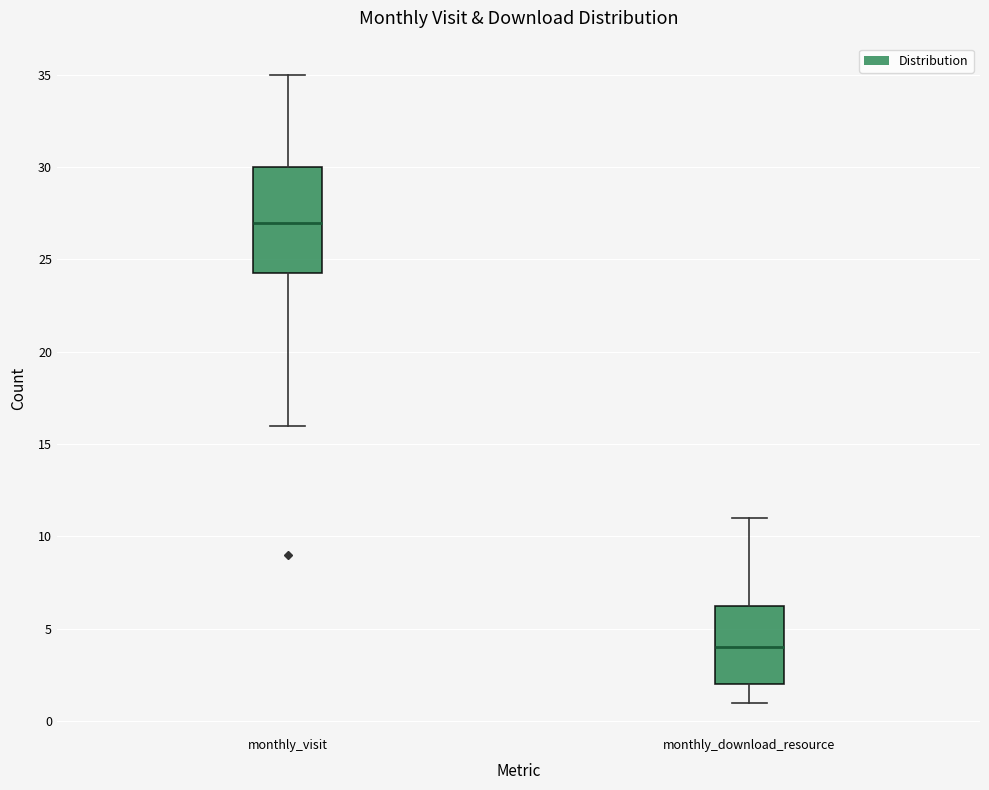

Reading left to right, transcribe this box plot: for each box, give where its median line is, the range the box spans, and where its two whiskers end, as read against the y-axis. The values are not printed on the chart, so give them approximately, as read against the axis.

monthly_visit: median 27.0, box 24.5 to 30.0, whiskers 16.0 to 35.0
monthly_download_resource: median 4.0, box 2.0 to 6.5, whiskers 1.0 to 11.0